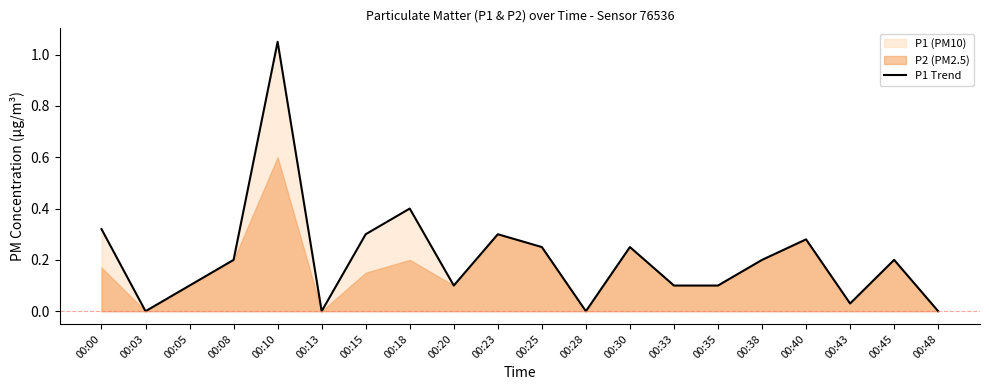

Is it true that the value at 00:00 is 0.1?

False